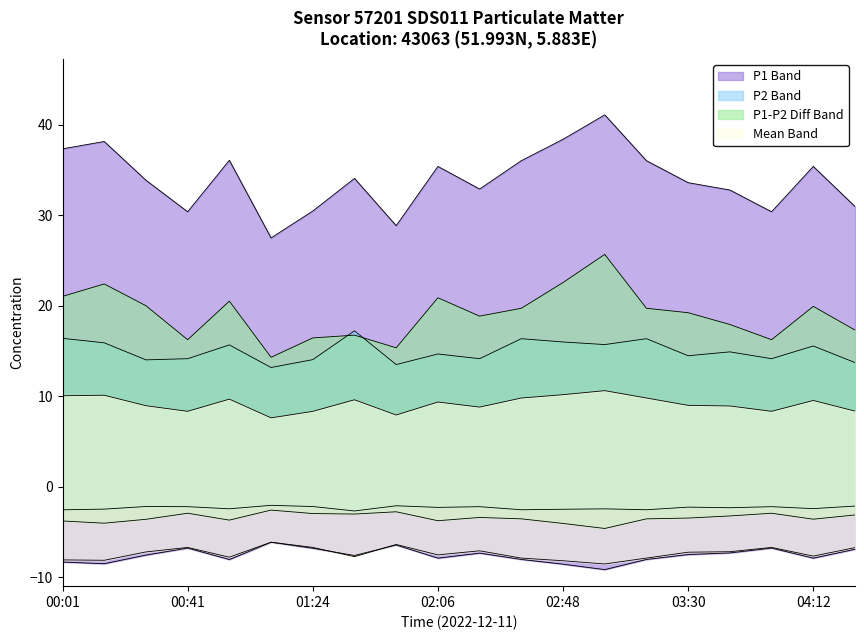

What is the label of the 9th point from the left?

01:52